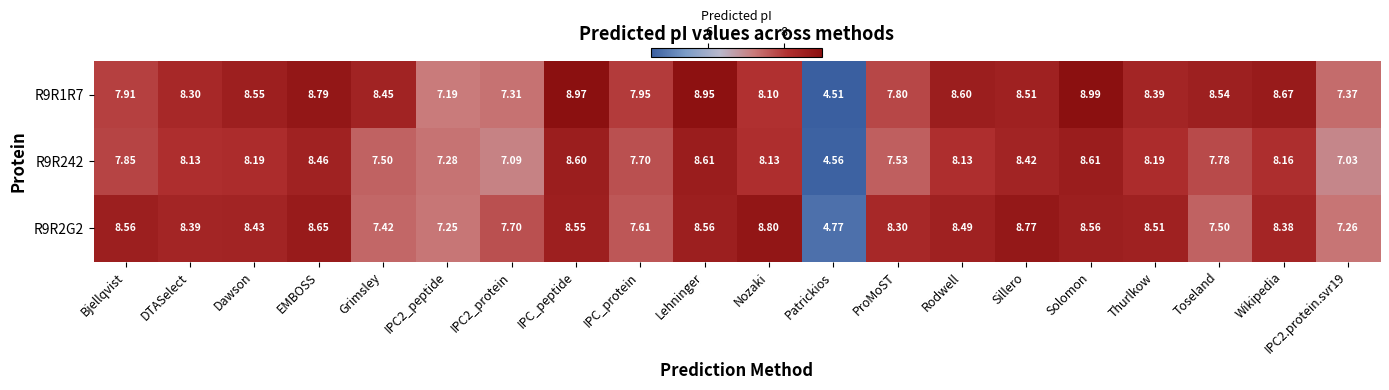

At which label is R9R2G2 closest to 6?

Patrickios